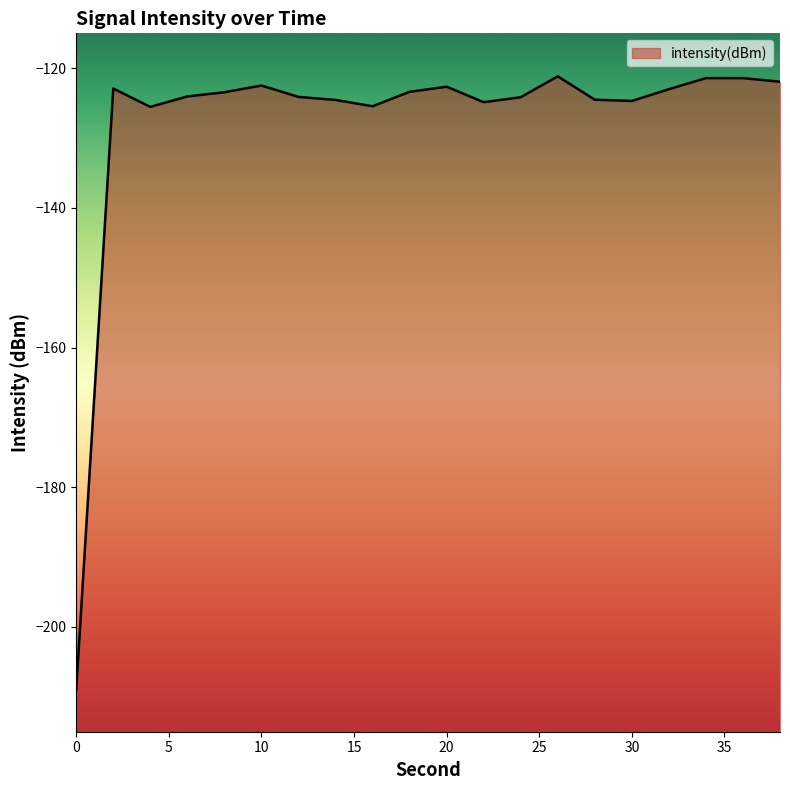

What is the average value?

-127.7